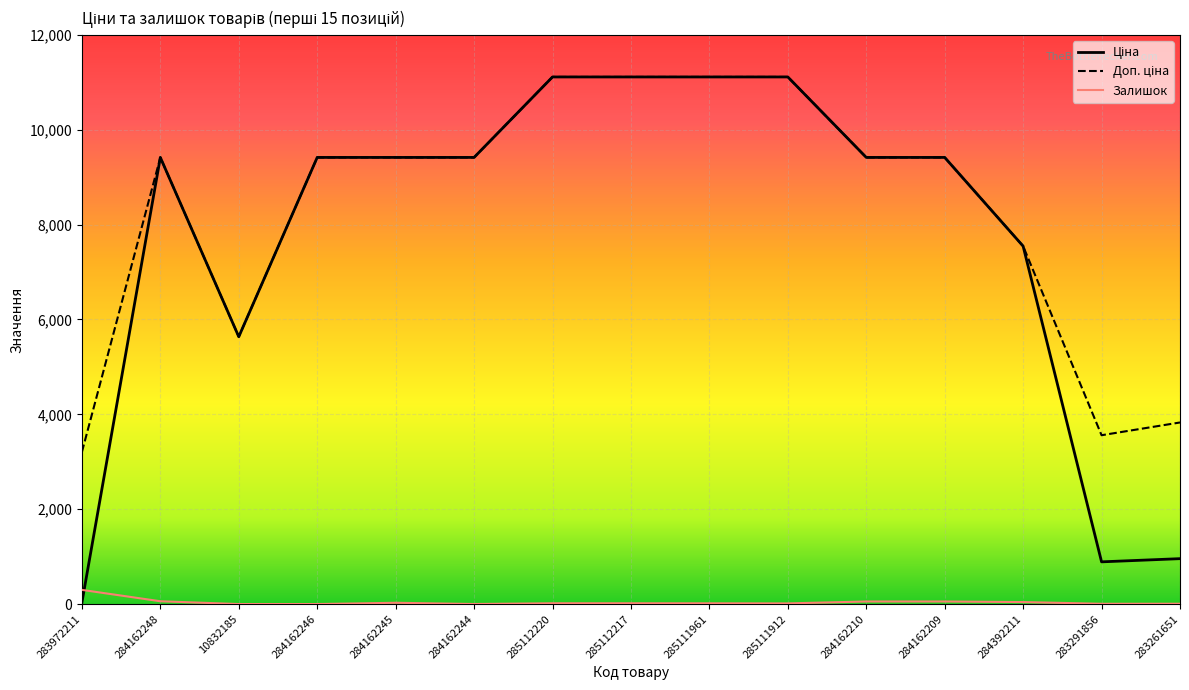

True or false: Залишок has a value of 14.0 at 285111912.

True